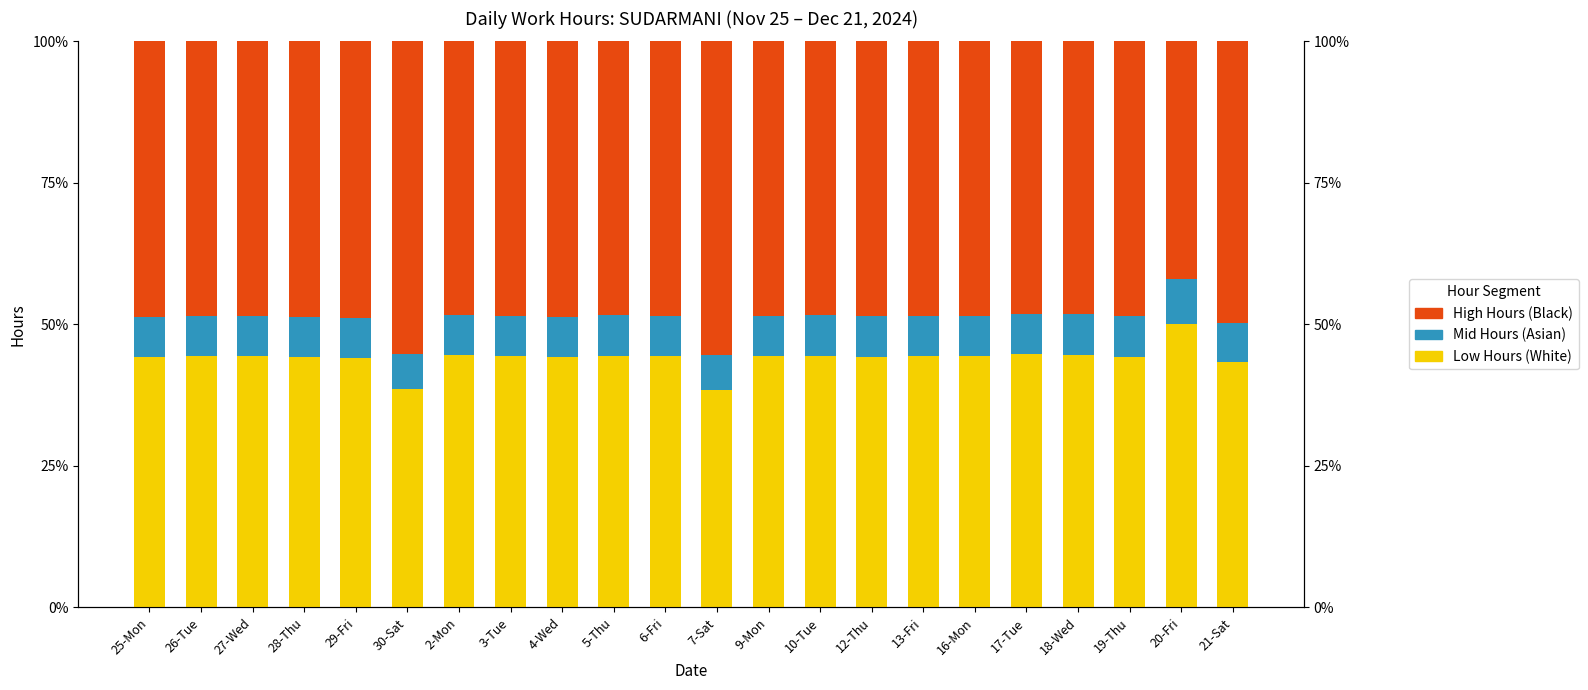

What is the difference between the maximum and minimum values in the OT 1.5 (Asian) series?

1.9